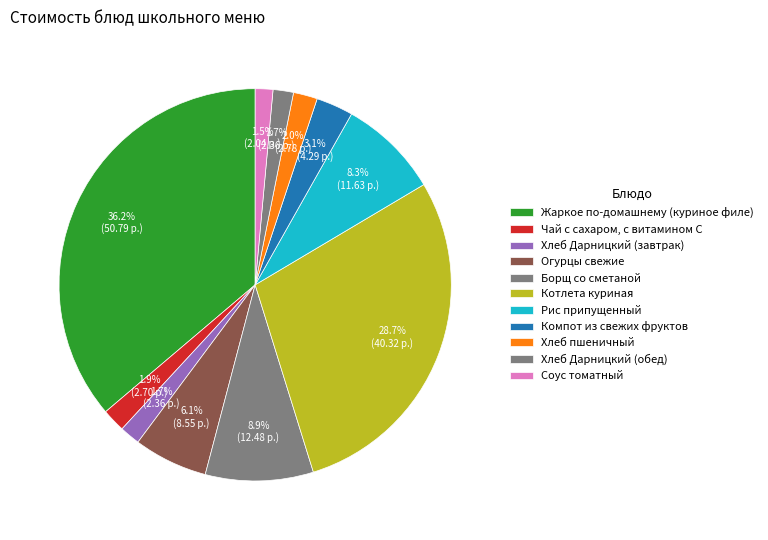

What percentage is NOT represented by Чай с сахаром, с витамином С?

98.1%